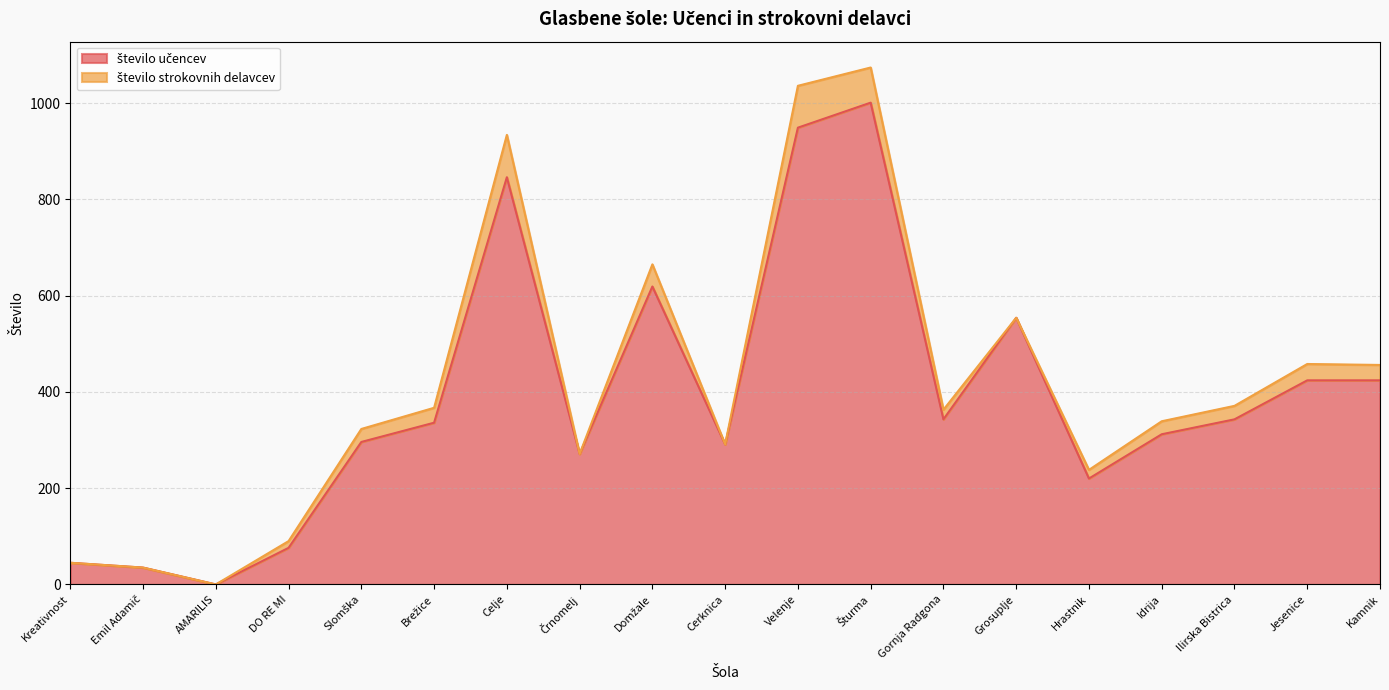

What is the sum of the values at Gornja Radgona and DO RE MI?

419